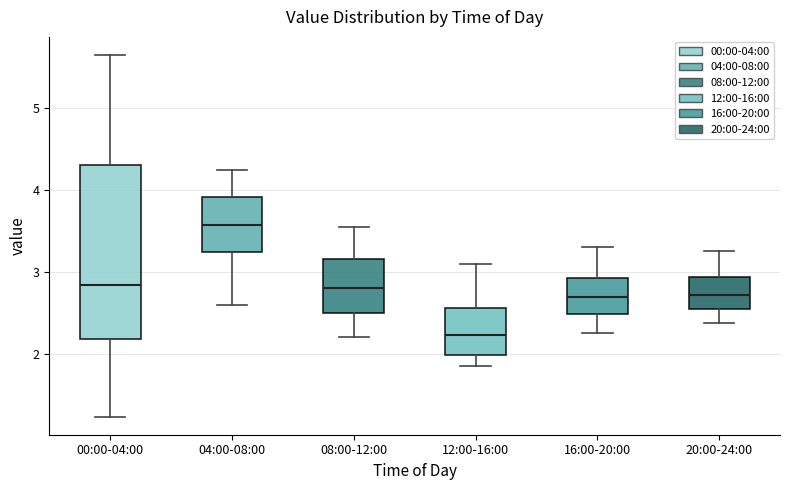

Which box is the tallest, from its lower edge to its upper edge?

00:00-04:00